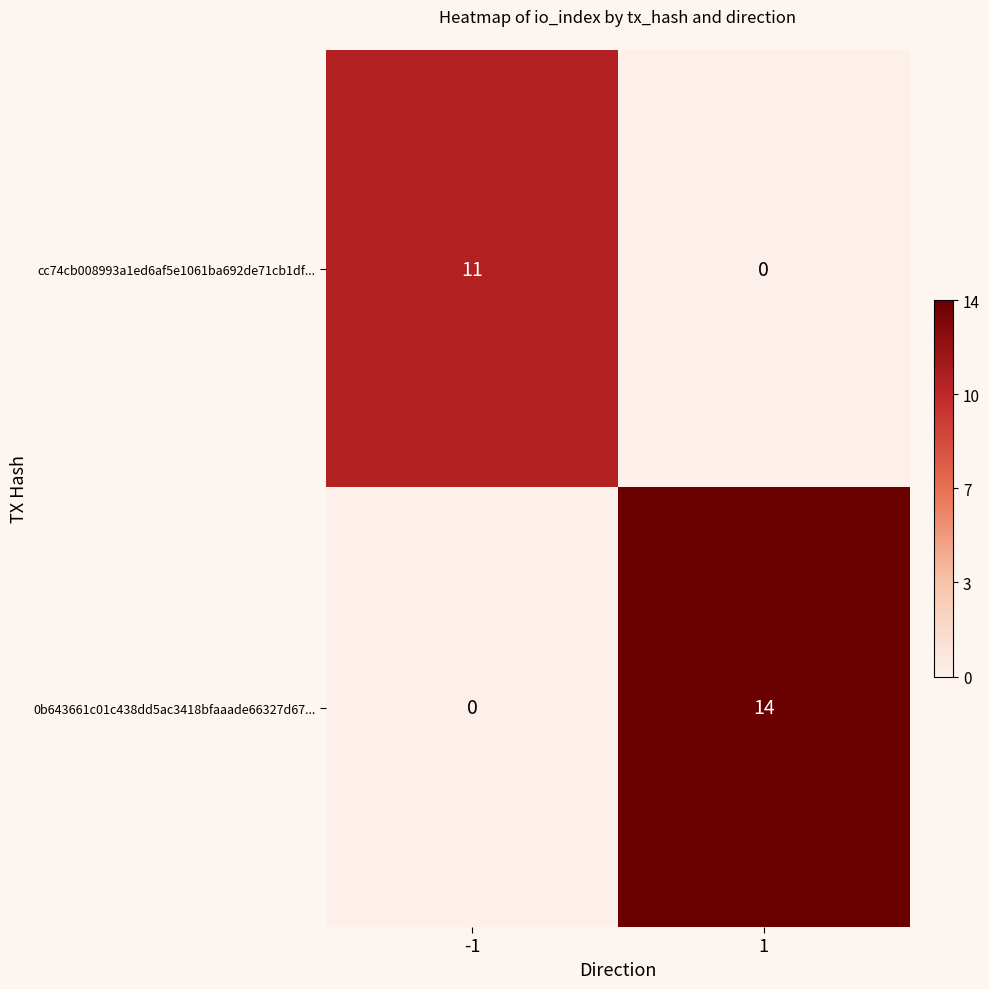

How many series are shown in this chart?

2